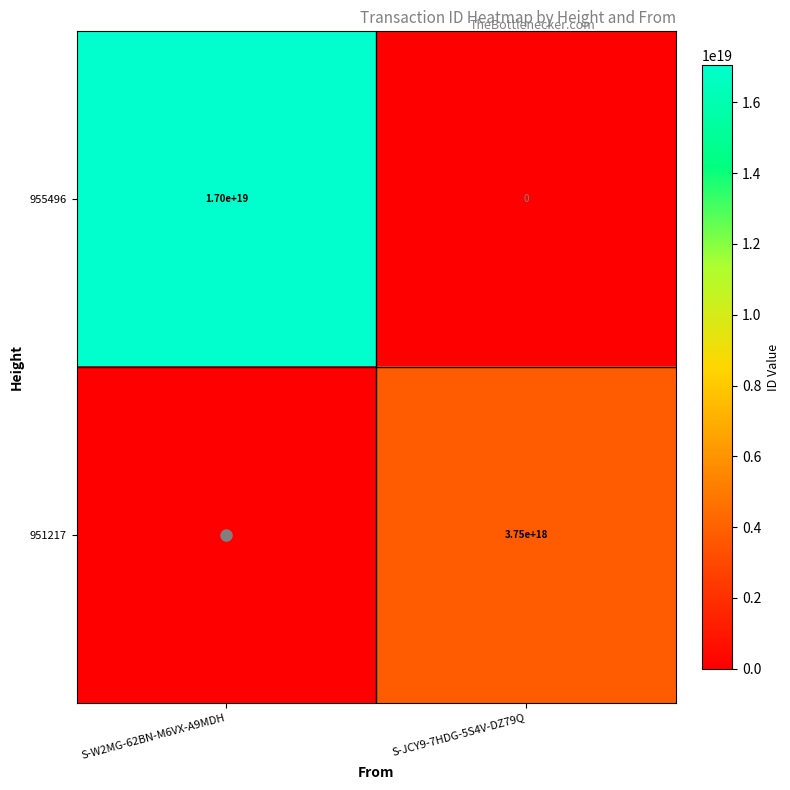

The value of 955496 at S-W2MG-62BN-M6VX-A9MDH is 29647695711097552896. True or false?

False